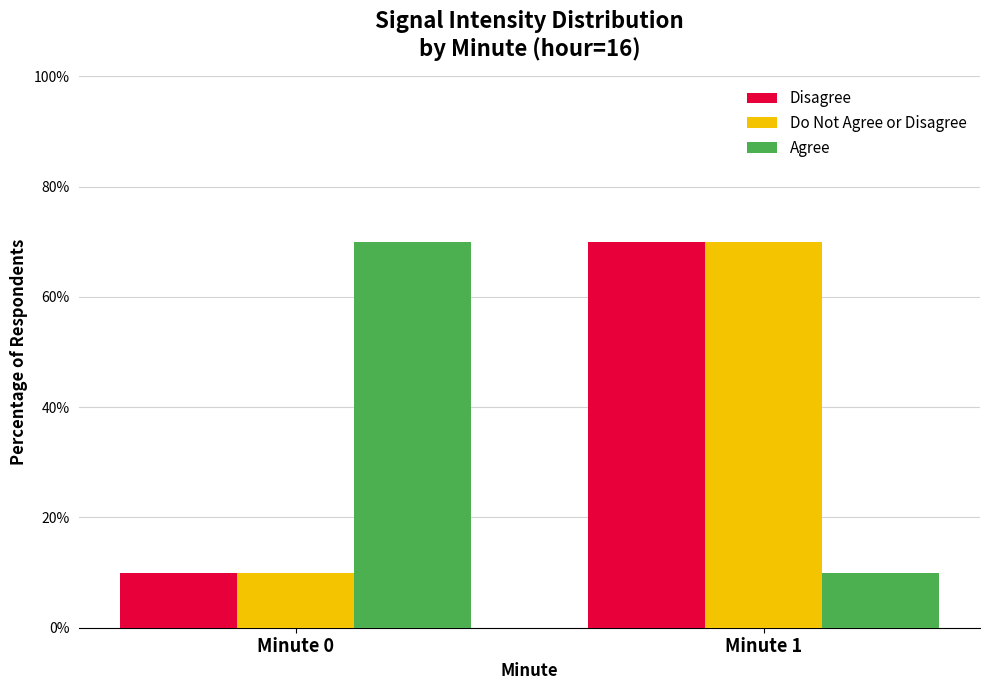

What is the difference between the Disagree values at Minute 1 and Minute 0?

60